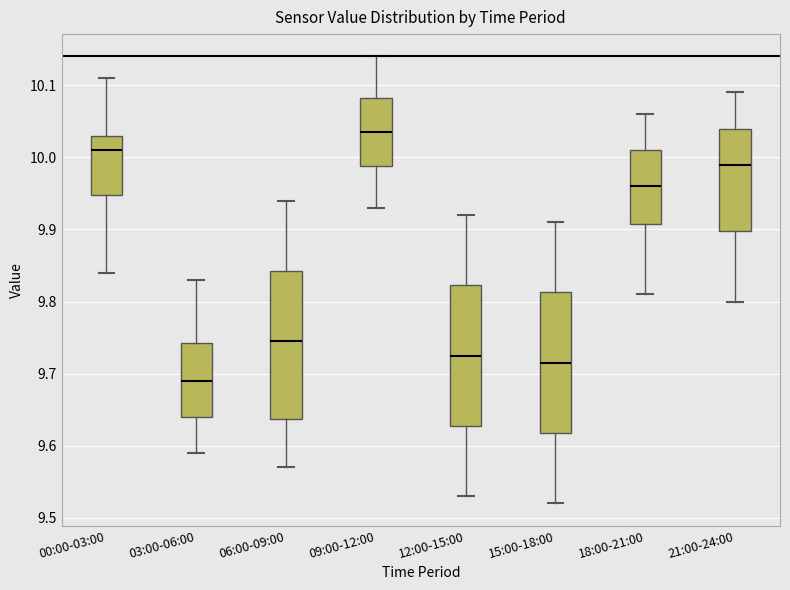

Which box's median line is the highest?

09:00-12:00